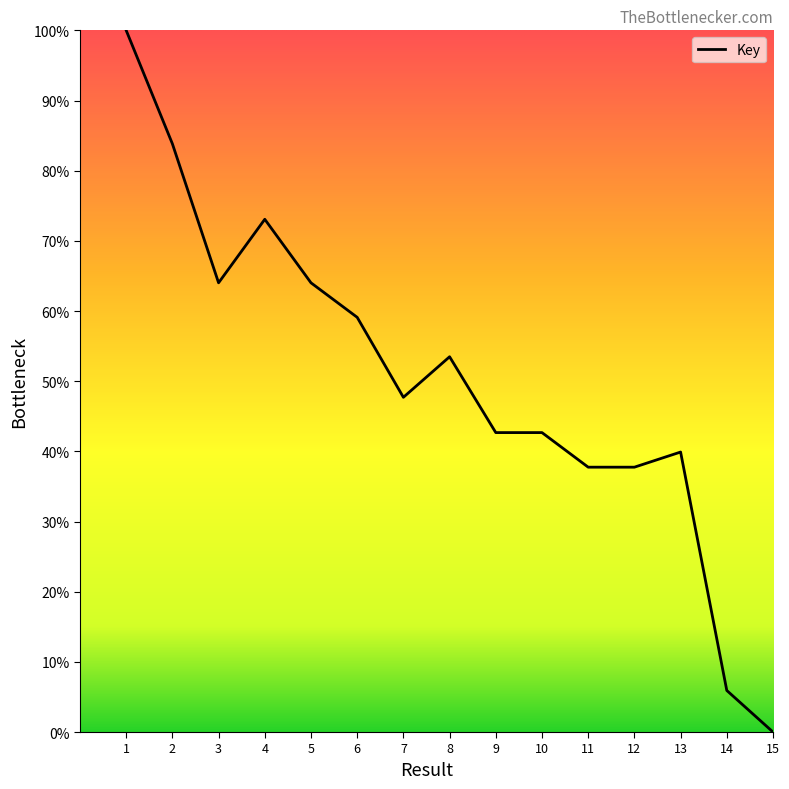

Read the value at 7.

47.7